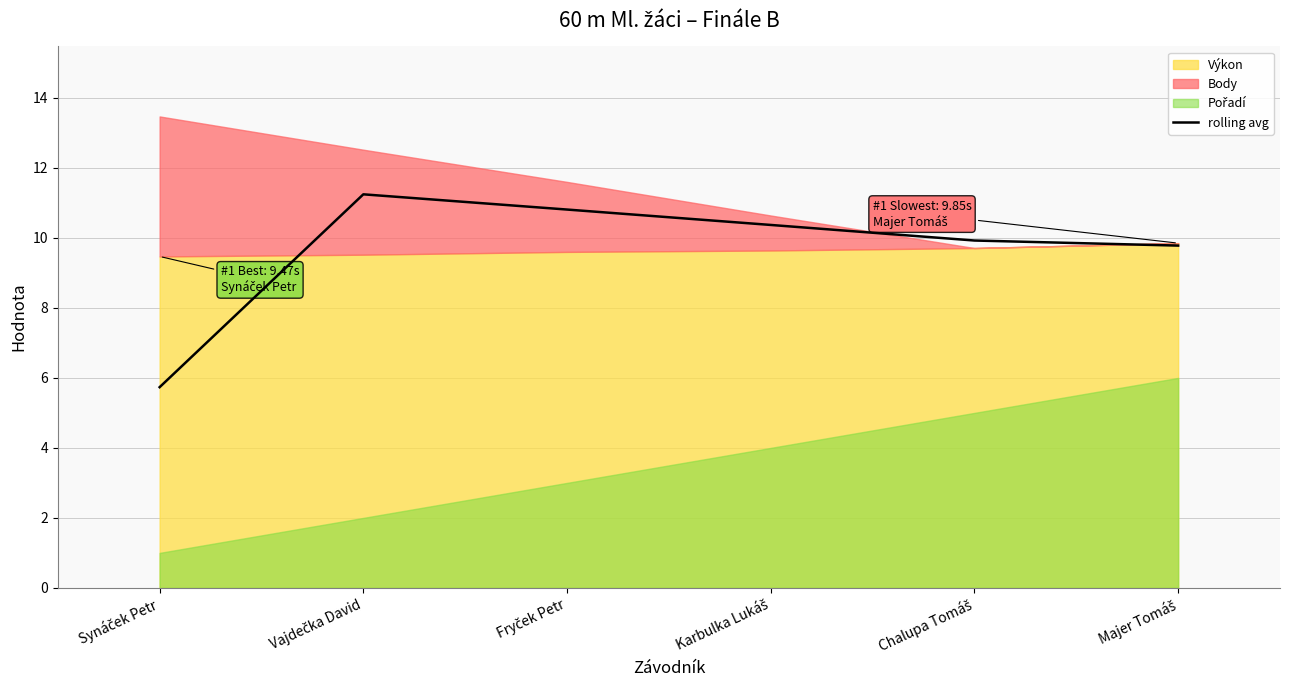

What is the label of the 2nd point from the right?

Chalupa Tomáš